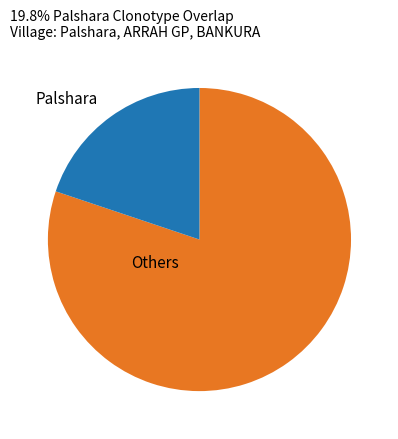

What is the ratio of the value at Others to the value at Palshara?

4.0